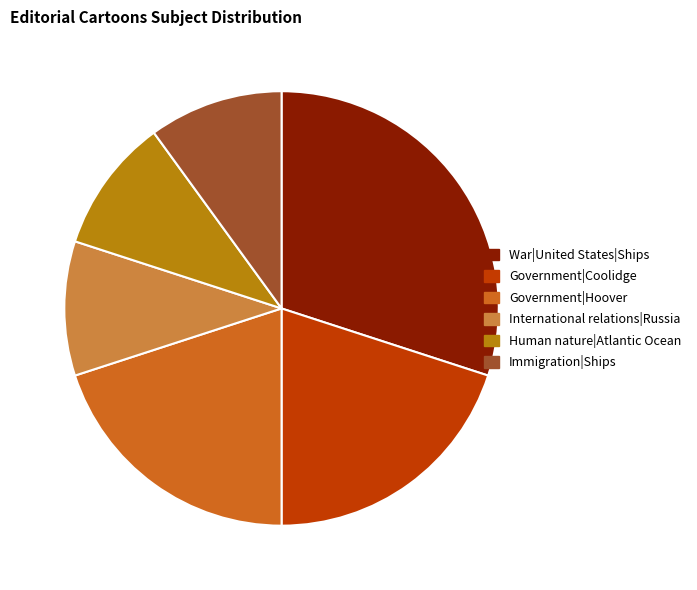

Approximately how many times larger is the value at Government|Coolidge compared to War|United States|Ships?

0.7